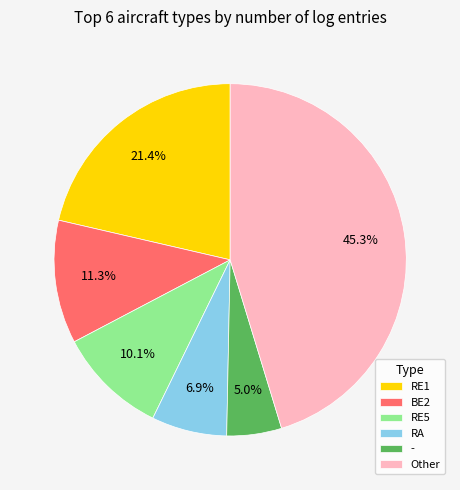

Count the number of slices in the pie.

6